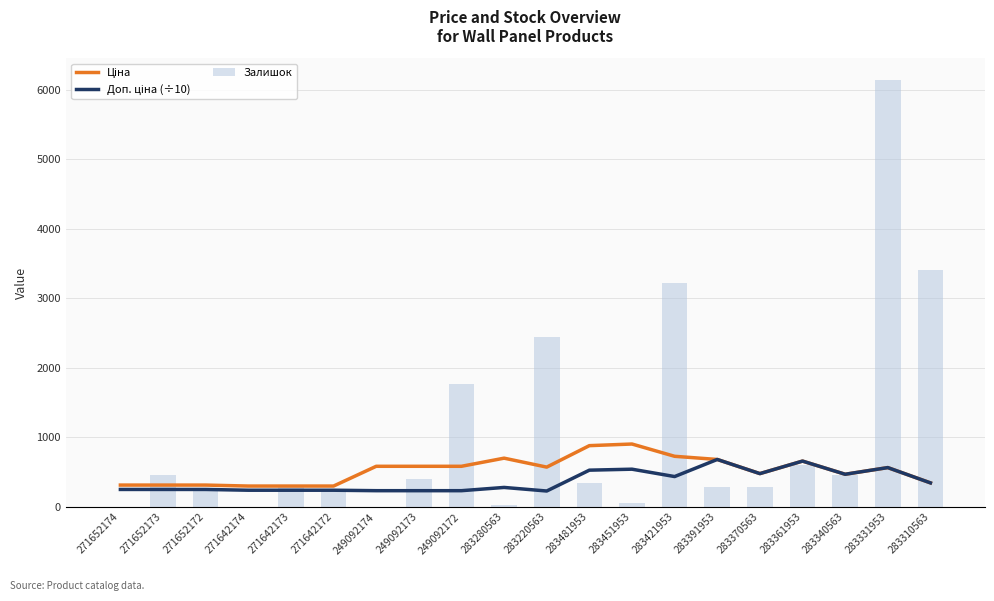

Reading left to right, extract all data points from this chart.

Ціна: 271652174=314.7	271652173=314.7	271652172=314.7	271642174=300.6	271642173=300.6	271642172=300.6	249092174=584.9	249092173=584.9	249092172=584.9	283280563=701.9	283220563=573.2	283481953=882.1	283451953=905.5	283421953=728.8	283391953=683.2	283370563=479.6	283361953=659.8	283340563=470.3	283331953=566.2	283310563=346.3
Доп. ціна (÷10): 271652174=251.8	271652173=251.8	271652172=251.8	271642174=240.5	271642173=240.5	271642172=240.5	249092174=234.0	249092173=234.0	249092172=234.0	283280563=280.8	283220563=229.3	283481953=529.2	283451953=543.3	283421953=437.3	283391953=683.2	283370563=479.6	283361953=659.8	283340563=470.3	283331953=566.2	283310563=346.3
Залишок: 271652174=0.0	271652173=455.5	271652172=256.2	271642174=0.0	271642173=313.1	271642172=256.2	249092174=0.0	249092173=398.5	249092172=1764.9	283280563=28.5	283220563=2448.1	283481953=341.6	283451953=56.9	283421953=3216.7	283391953=284.7	283370563=284.7	283361953=597.8	283340563=455.5	283331953=6148.7	283310563=3415.9